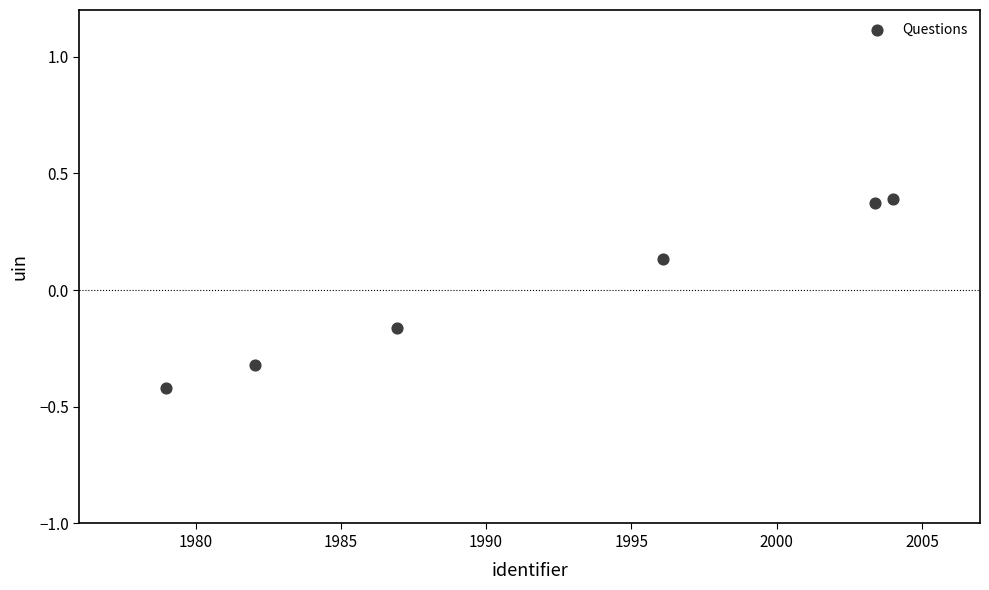

What is the range of X values (max minus min)?

25.0